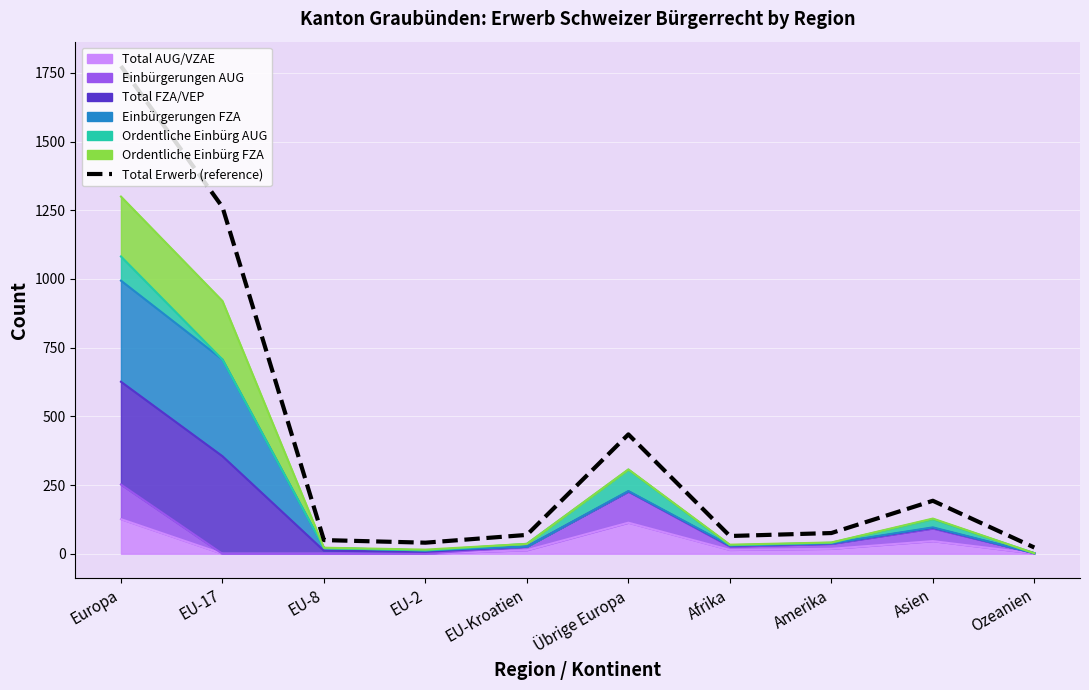

Where is the first local minimum?

EU-2